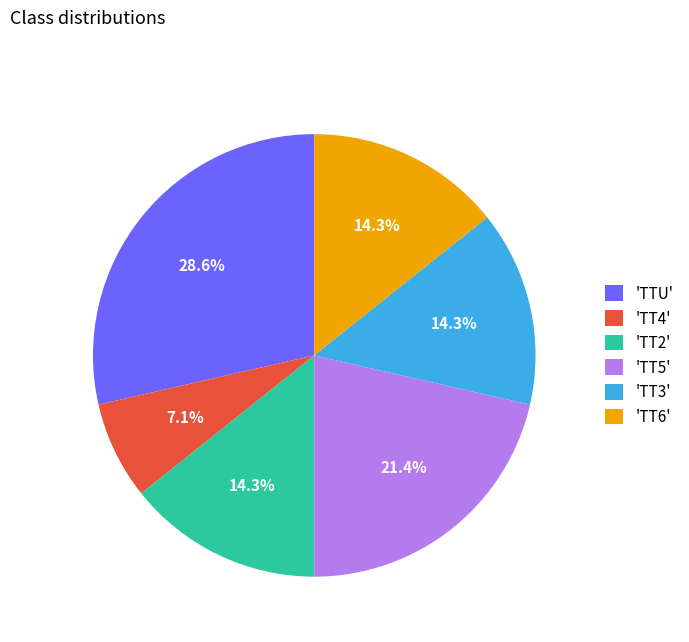

What percentage is NOT represented by 'TT2'?

85.7%